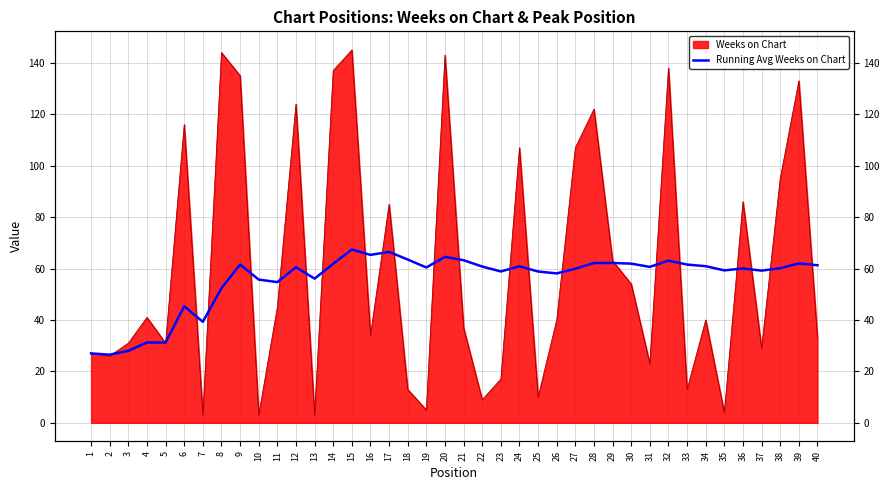

Count the number of categories in the chart.

40